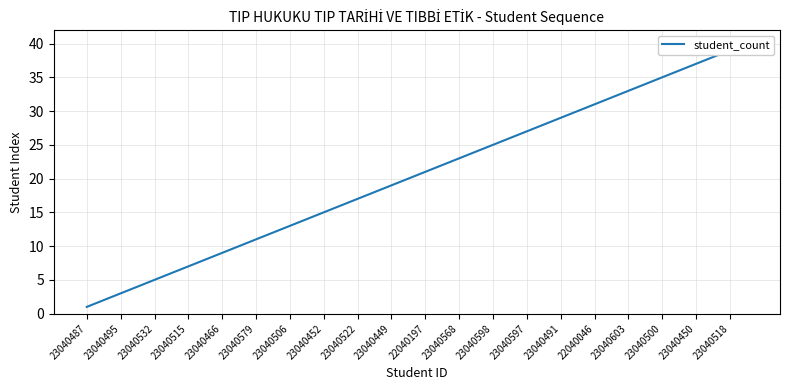

Is it true that the value at 23040579 is 4?

False